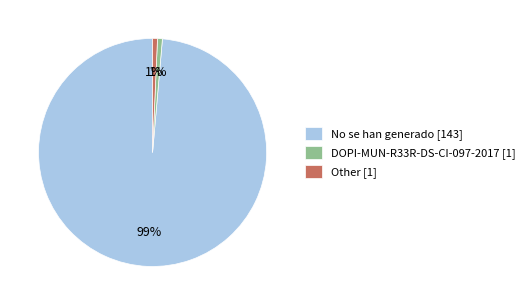

Count the number of slices in the pie.

3